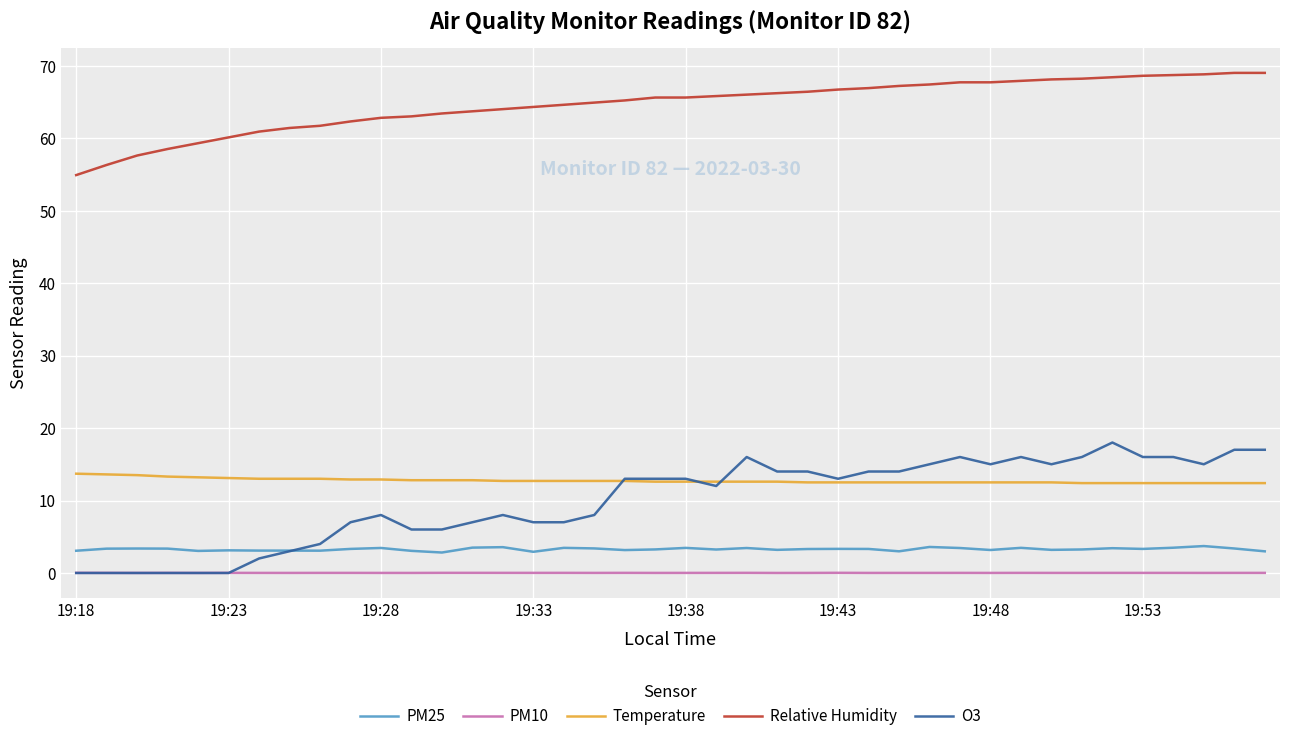

Which series has the widest spread of values?

O3